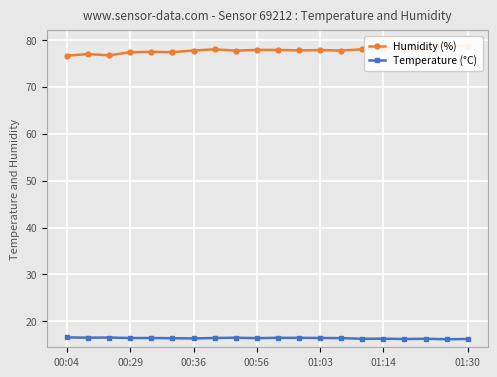

True or false: Temperature (°C) has more than 2 interior local peaks.

True